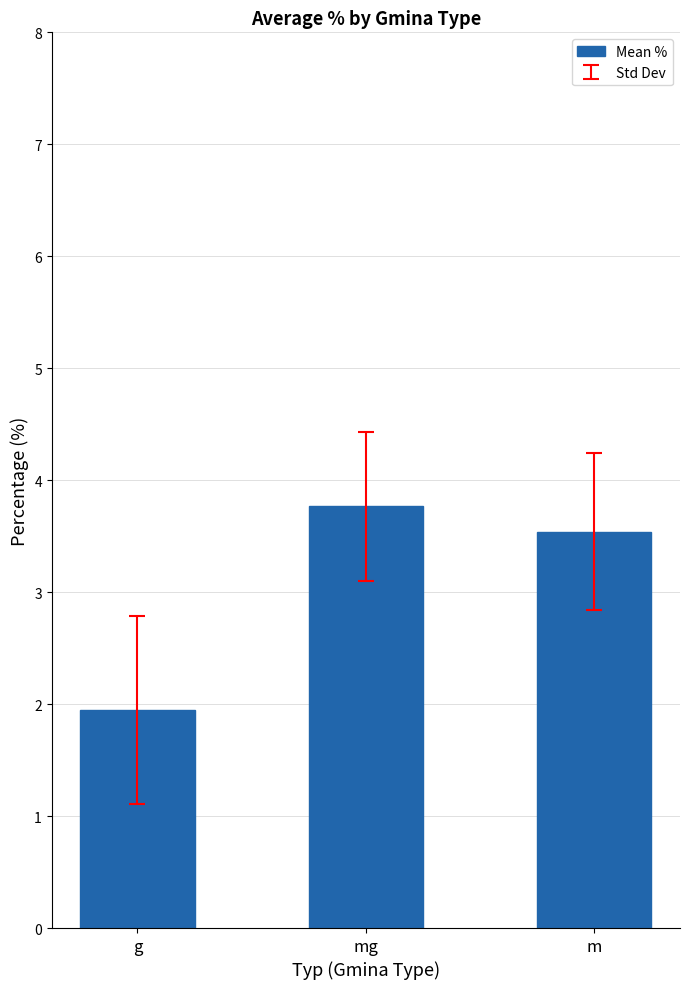

Which category has the lowest value across all series?

g